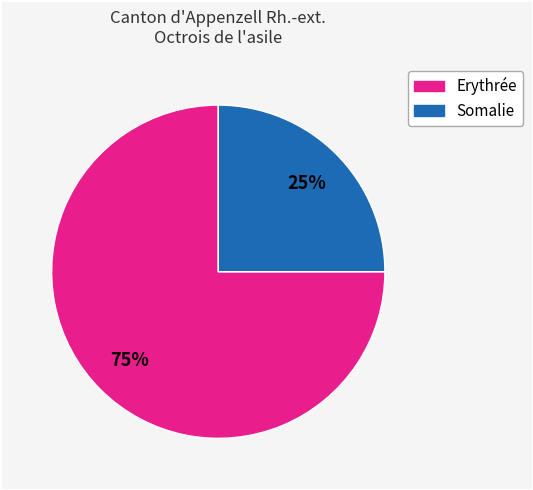

To the nearest percent, what is the difference between the largest and smallest slice percentages?

50%